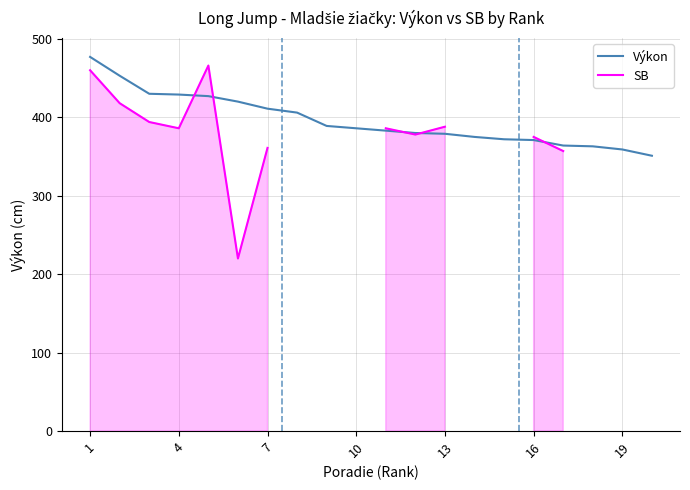

The Výkon series shows 496 at 16. True or false?

False